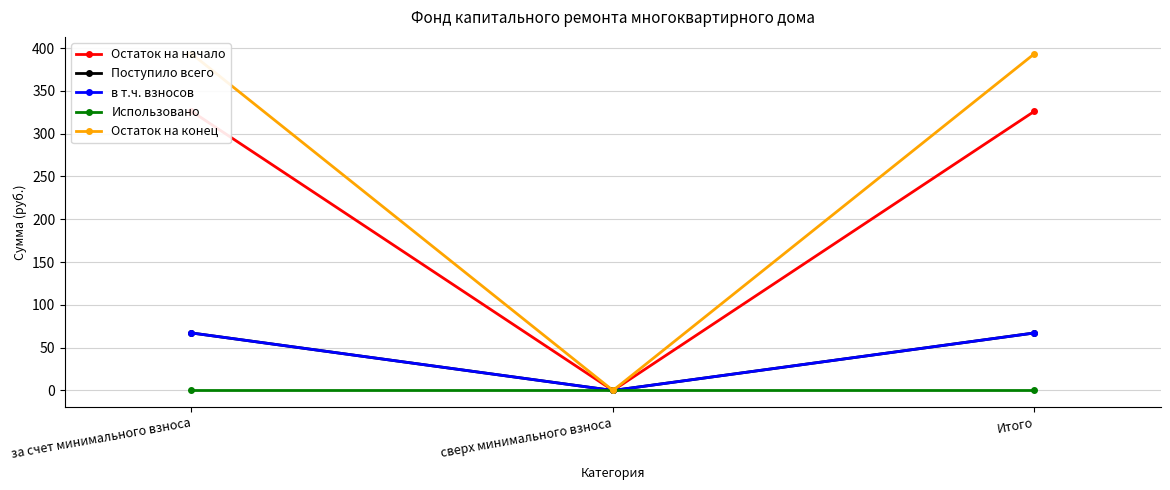

At which label does Поступило всего first exceed 67?

за счет минимального взноса